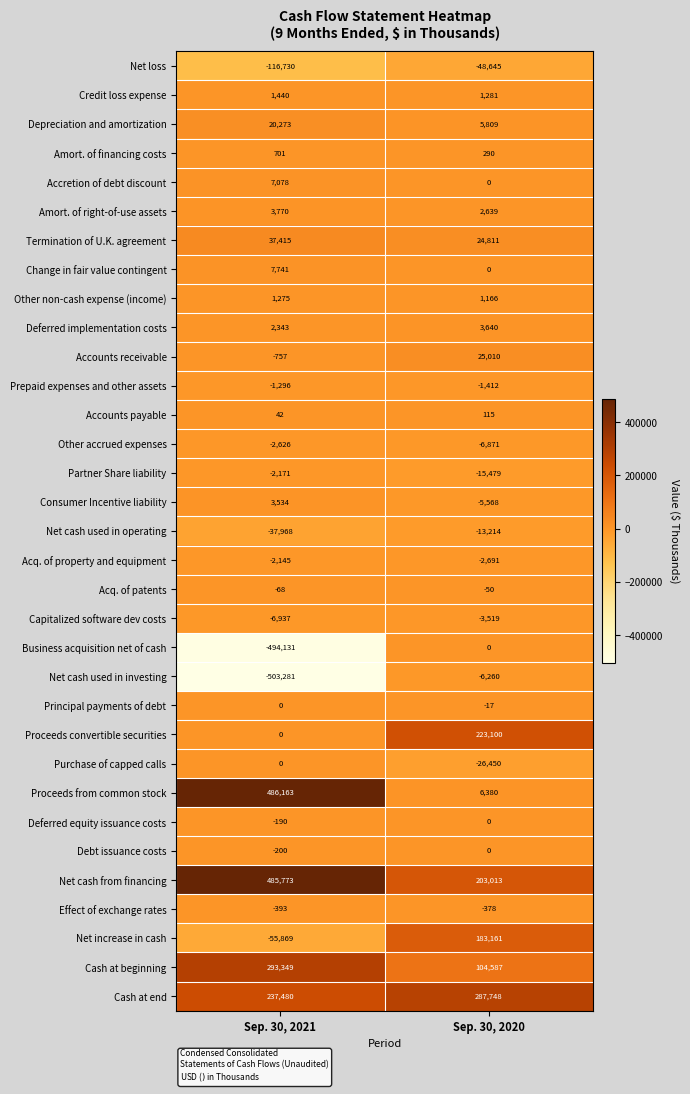

Count the number of data series in this chart.

33